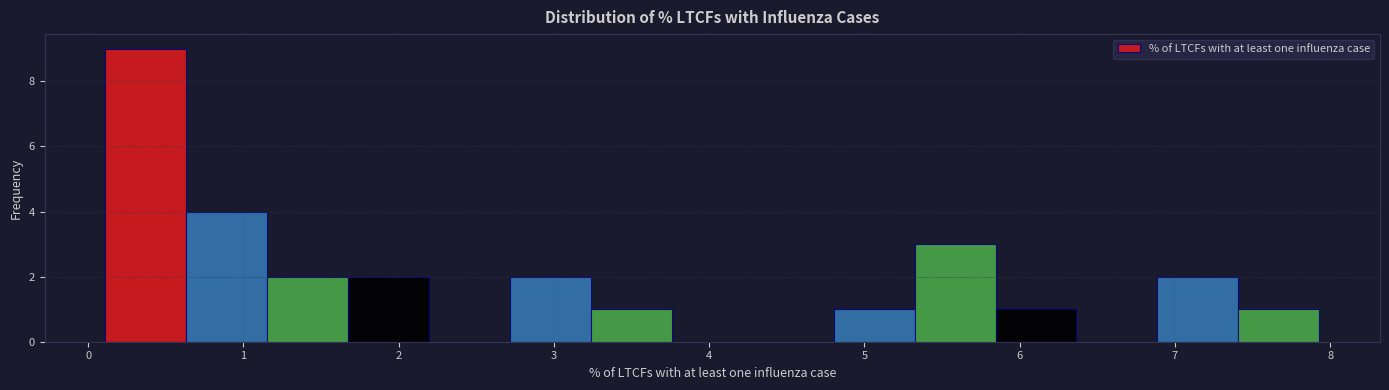

Reading left to right, list every bar in this chart as the range it spans on the x-axis followed by its height. Neither the bar edges nor the heights are printed on the chart, so give them approximately, as read against the axes.

0.1 to 0.6: 9
0.6 to 1.2: 4
1.2 to 1.7: 2
1.7 to 2.2: 2
2.2 to 2.7: 0
2.7 to 3.2: 2
3.2 to 3.8: 1
3.8 to 4.3: 0
4.3 to 4.8: 0
4.8 to 5.3: 1
5.3 to 5.8: 3
5.8 to 6.4: 1
6.4 to 6.9: 0
6.9 to 7.4: 2
7.4 to 7.9: 1